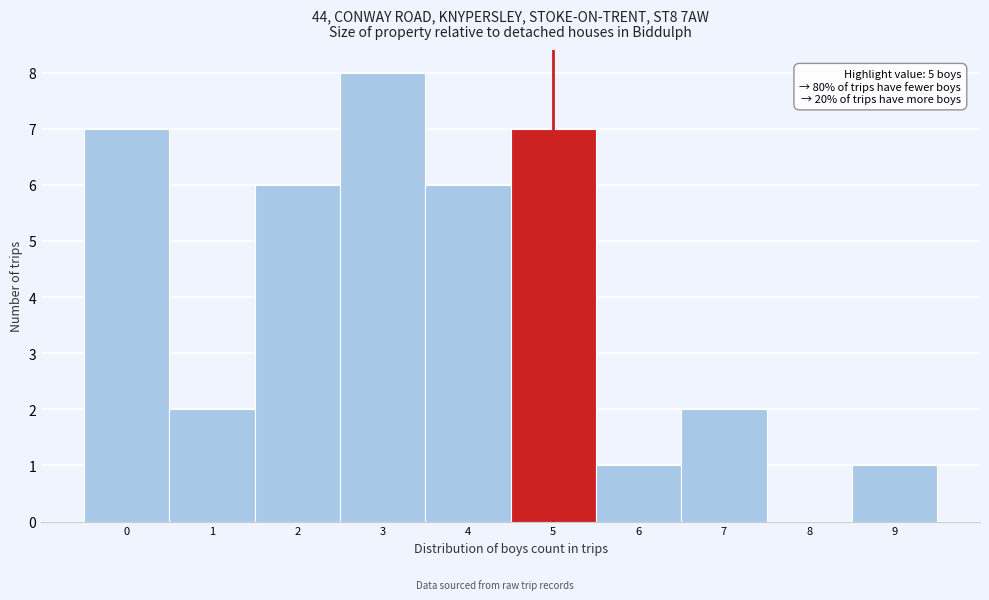

Over which range of the x-axis is the bar tallest?

2.5 to 3.5